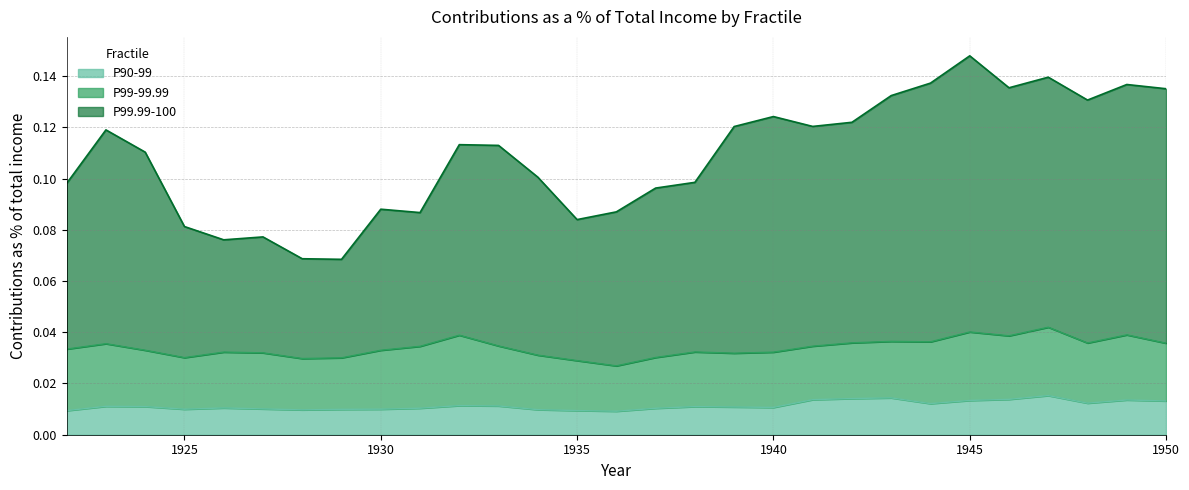

At which label does P90-99 reach its minimum?

1936